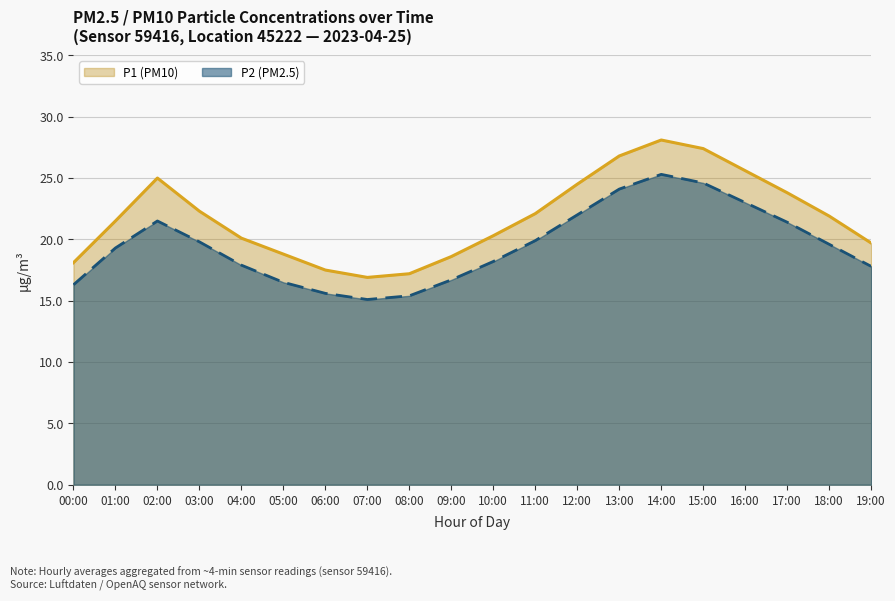

True or false: P2 (PM2.5) and P1 (PM10) intersect in this chart.

False